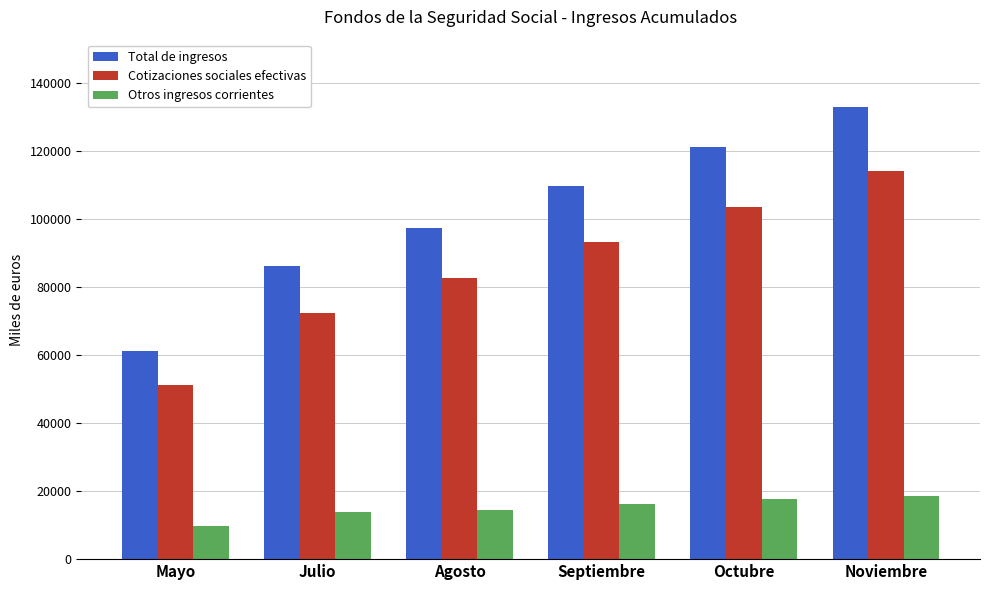

What is the average value of the Otros ingresos corrientes series?

15124